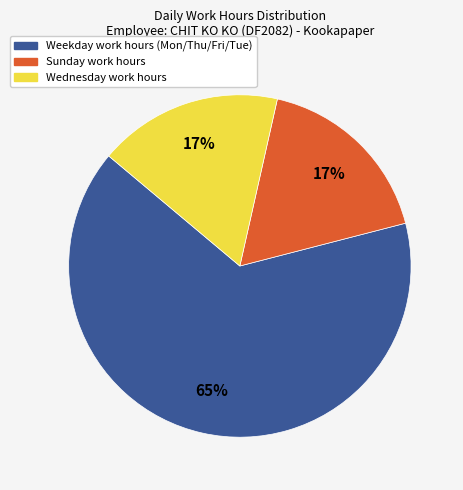

Is there any slice that represents more than half of the pie?

Yes